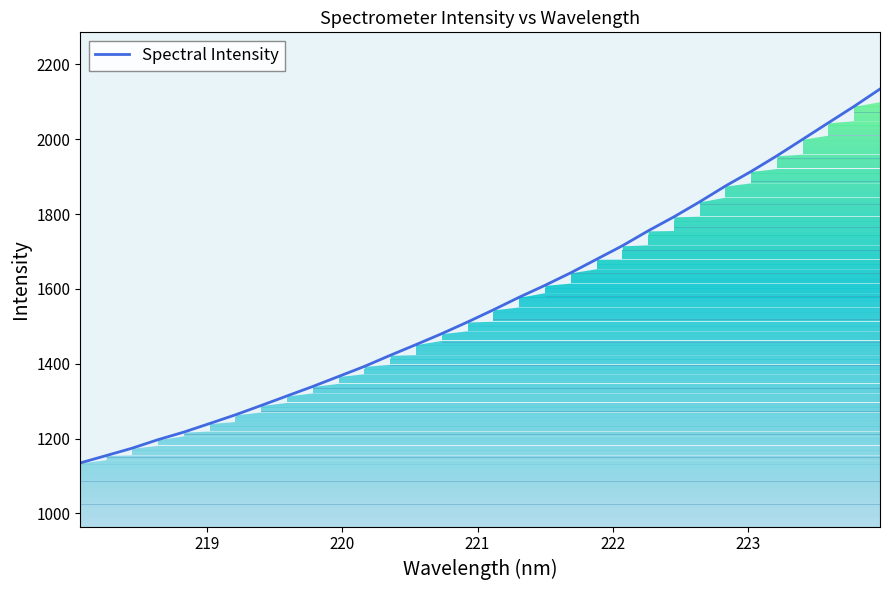

What is the minimum value for Spectral Intensity?

1134.8